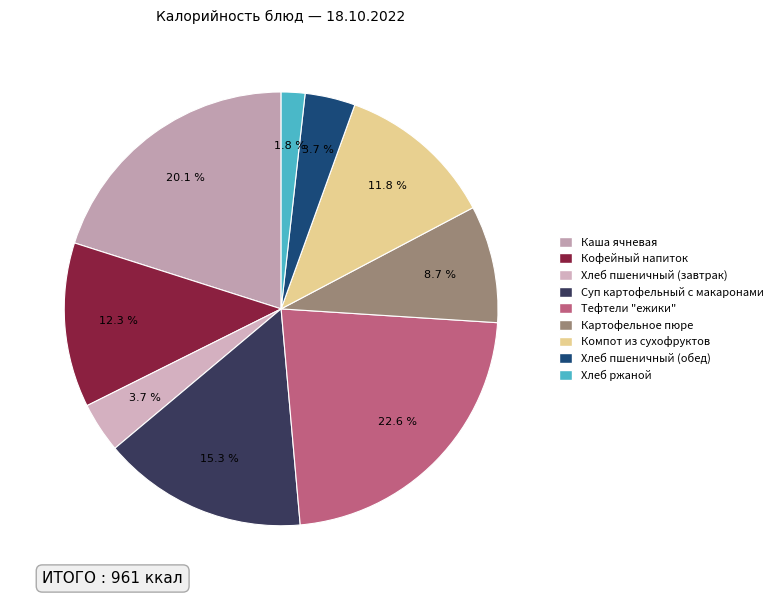

How many segments does this pie chart have?

9